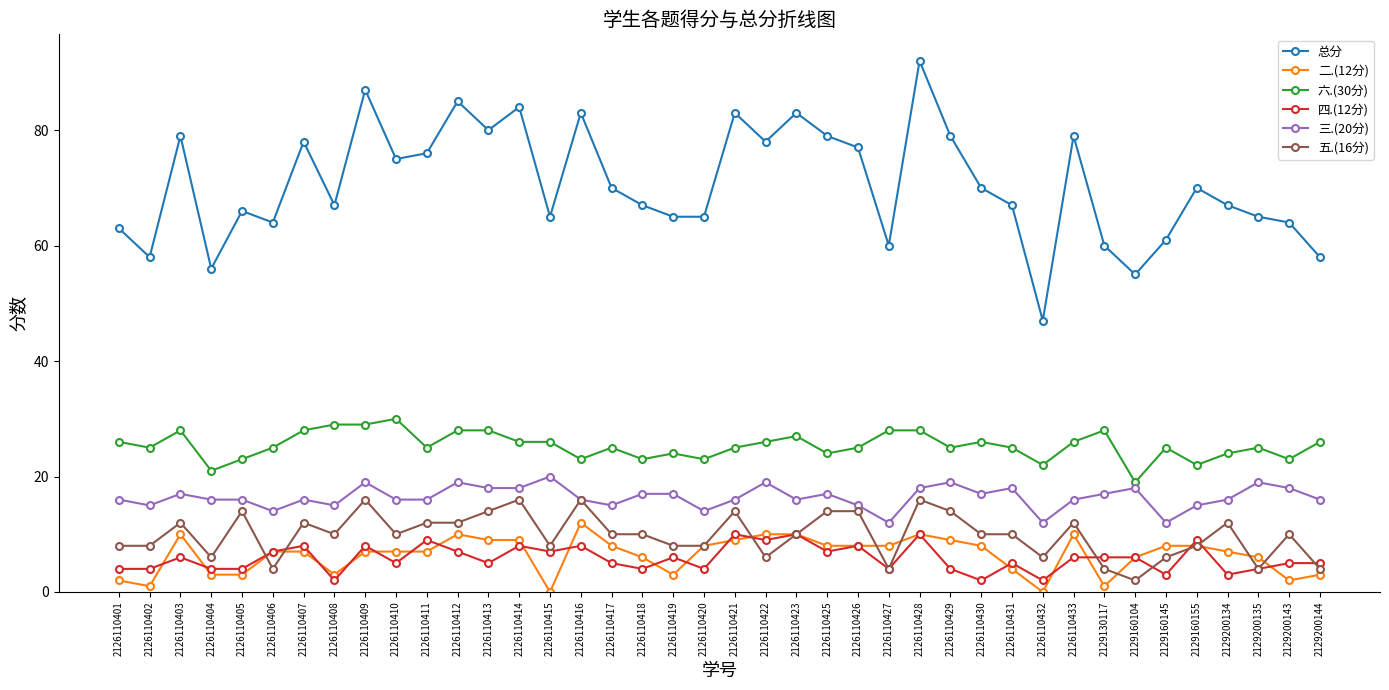

Which series has the largest range (max minus min)?

总分